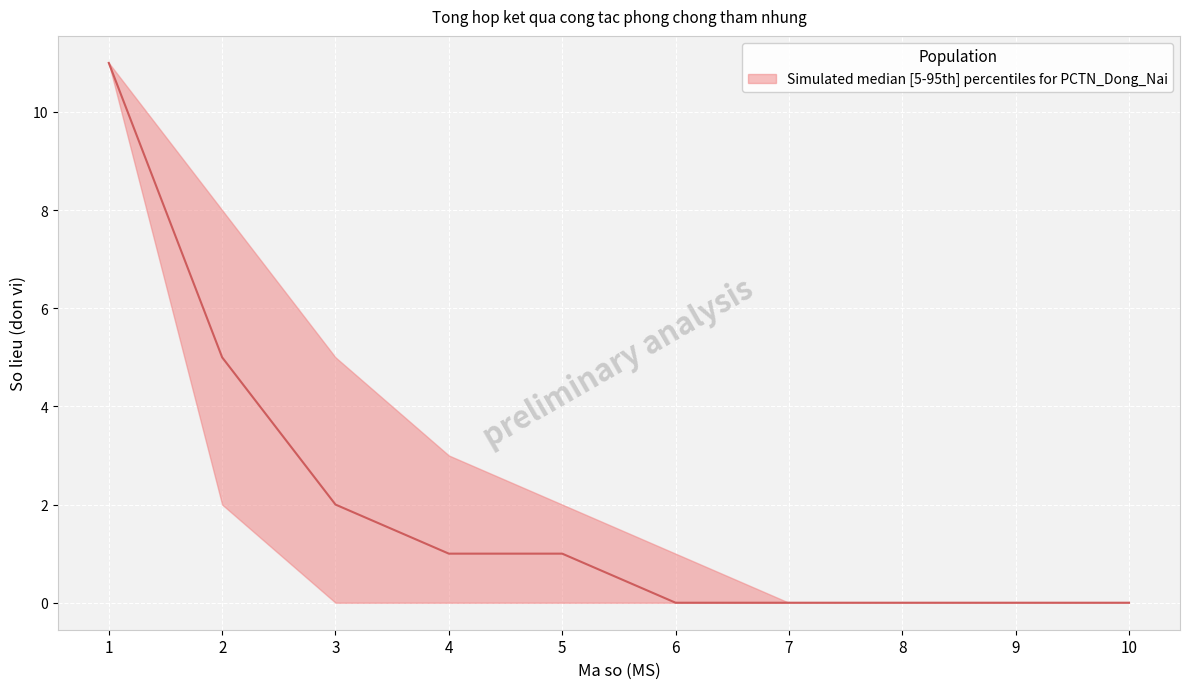

What is the average value?

2